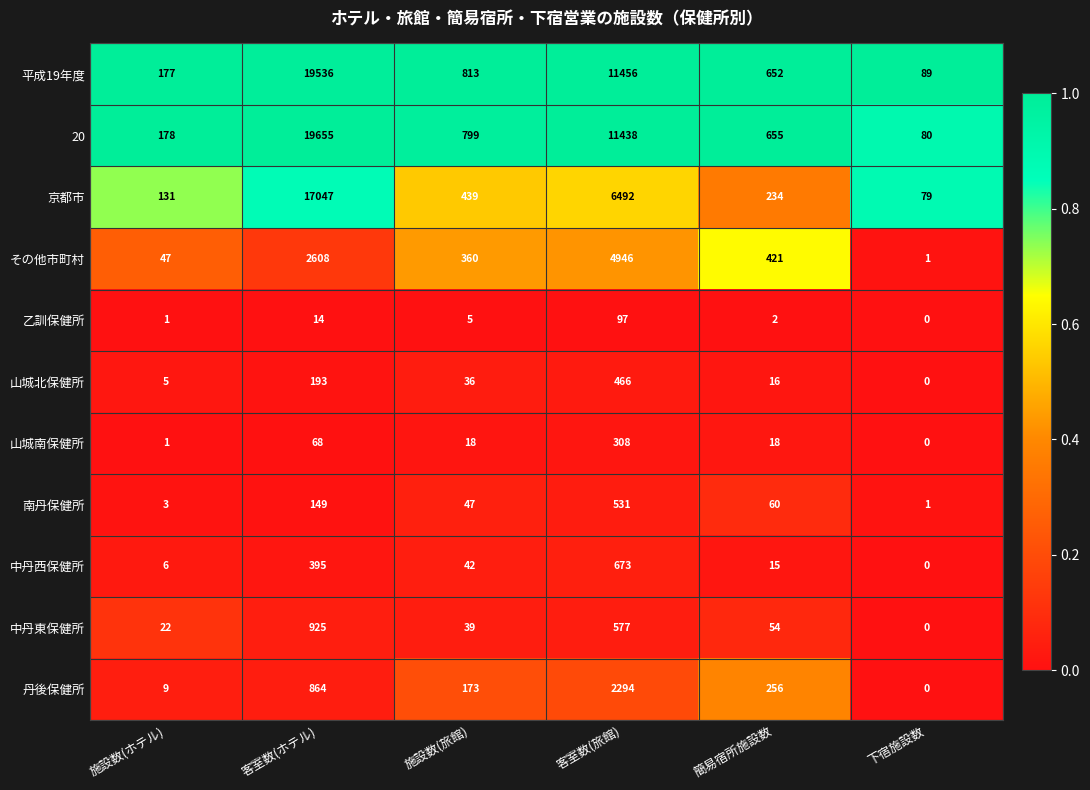

True or false: 山城北保健所 has a value of 466 at 客室数(旅館).

True